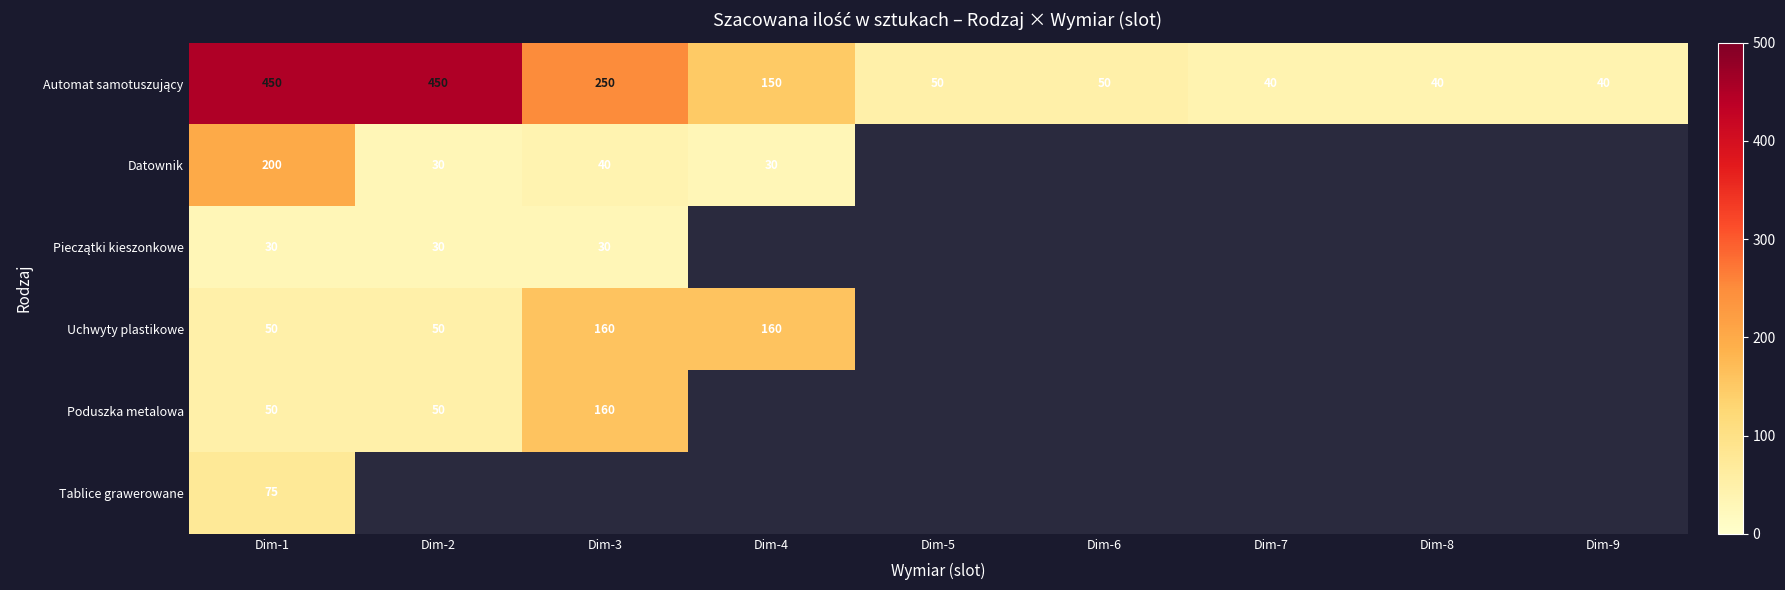

What is the spread (max minus min) of values at Dim-1?

420